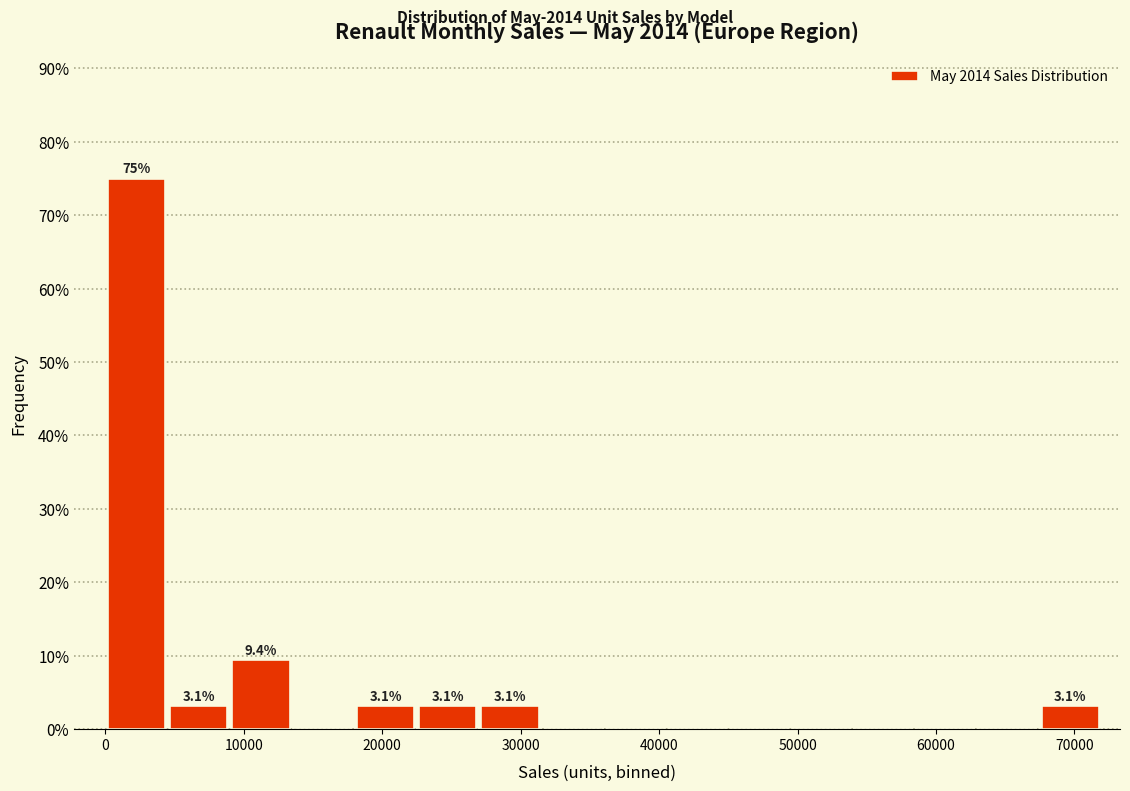

Which range on the x-axis has the tallest bar?

0 to 4000